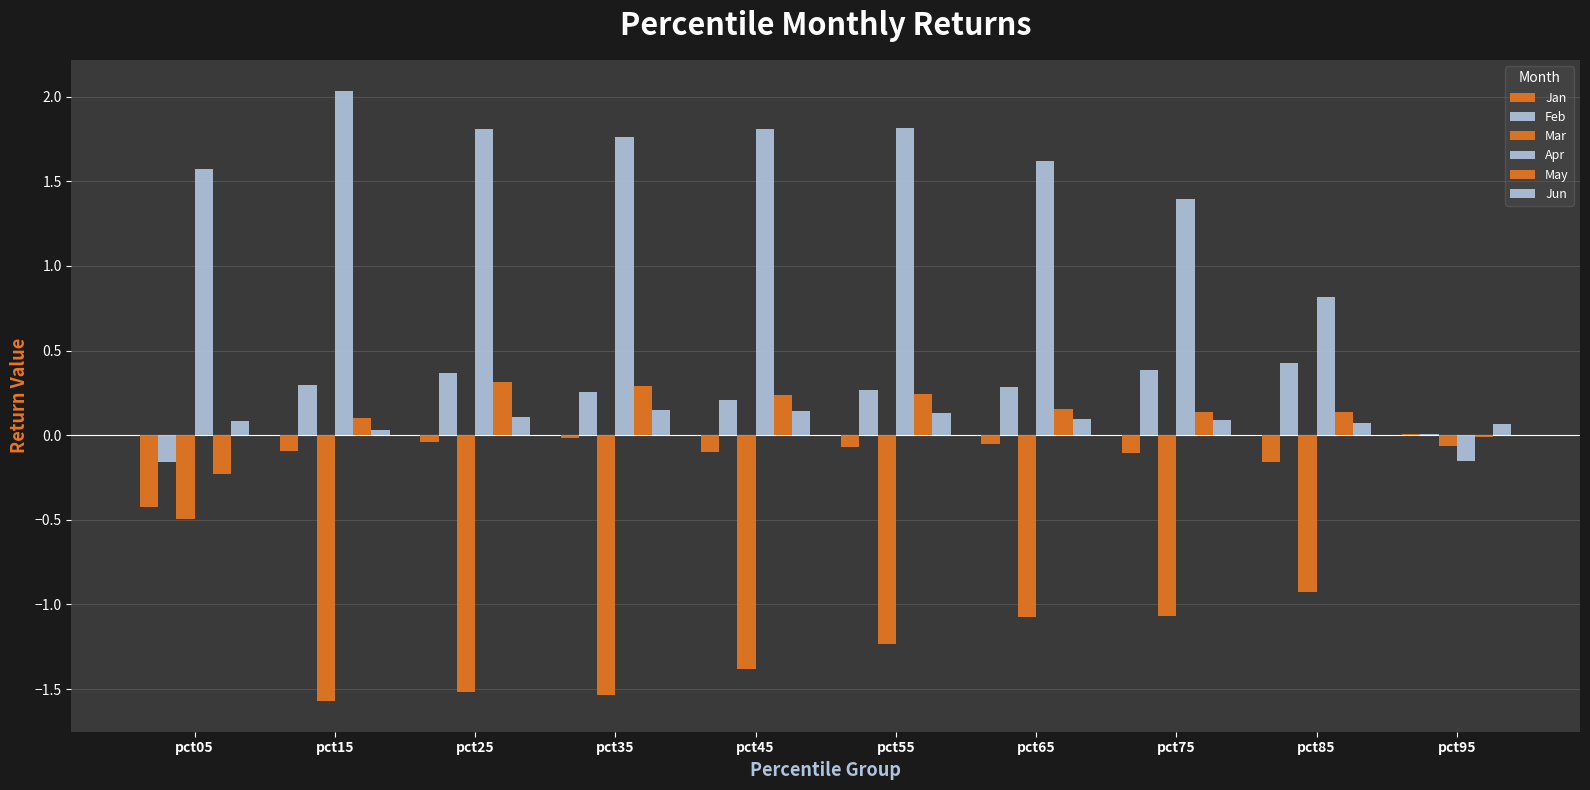

Reading left to right, list all the values displayed in this chart.

Jan: pct05=-0.4	pct15=-0.1	pct25=-0.0	pct35=-0.0	pct45=-0.1	pct55=-0.1	pct65=-0.1	pct75=-0.1	pct85=-0.2	pct95=0.0
Feb: pct05=-0.2	pct15=0.3	pct25=0.4	pct35=0.3	pct45=0.2	pct55=0.3	pct65=0.3	pct75=0.4	pct85=0.4	pct95=0.0
Mar: pct05=-0.5	pct15=-1.6	pct25=-1.5	pct35=-1.5	pct45=-1.4	pct55=-1.2	pct65=-1.1	pct75=-1.1	pct85=-0.9	pct95=-0.1
Apr: pct05=1.6	pct15=2.0	pct25=1.8	pct35=1.8	pct45=1.8	pct55=1.8	pct65=1.6	pct75=1.4	pct85=0.8	pct95=-0.1
May: pct05=-0.2	pct15=0.1	pct25=0.3	pct35=0.3	pct45=0.2	pct55=0.2	pct65=0.2	pct75=0.1	pct85=0.1	pct95=-0.0
Jun: pct05=0.1	pct15=0.0	pct25=0.1	pct35=0.1	pct45=0.1	pct55=0.1	pct65=0.1	pct75=0.1	pct85=0.1	pct95=0.1